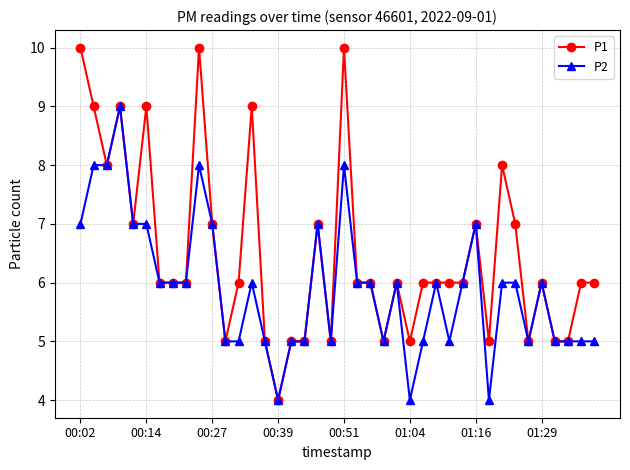

What is the value of the P1 point at the 24th from the left?

5